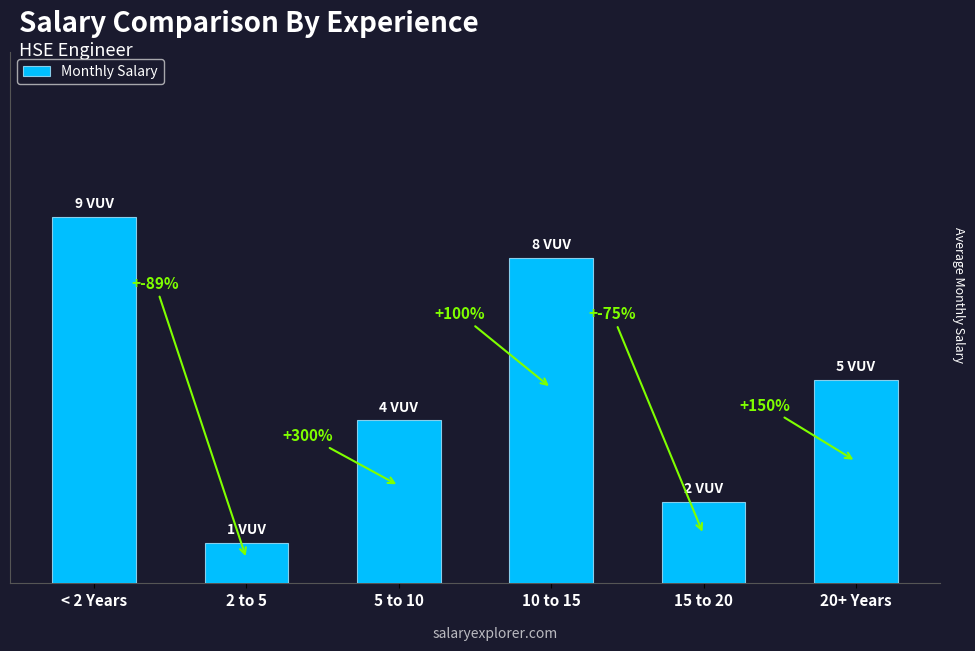

Are the bars horizontal?

No